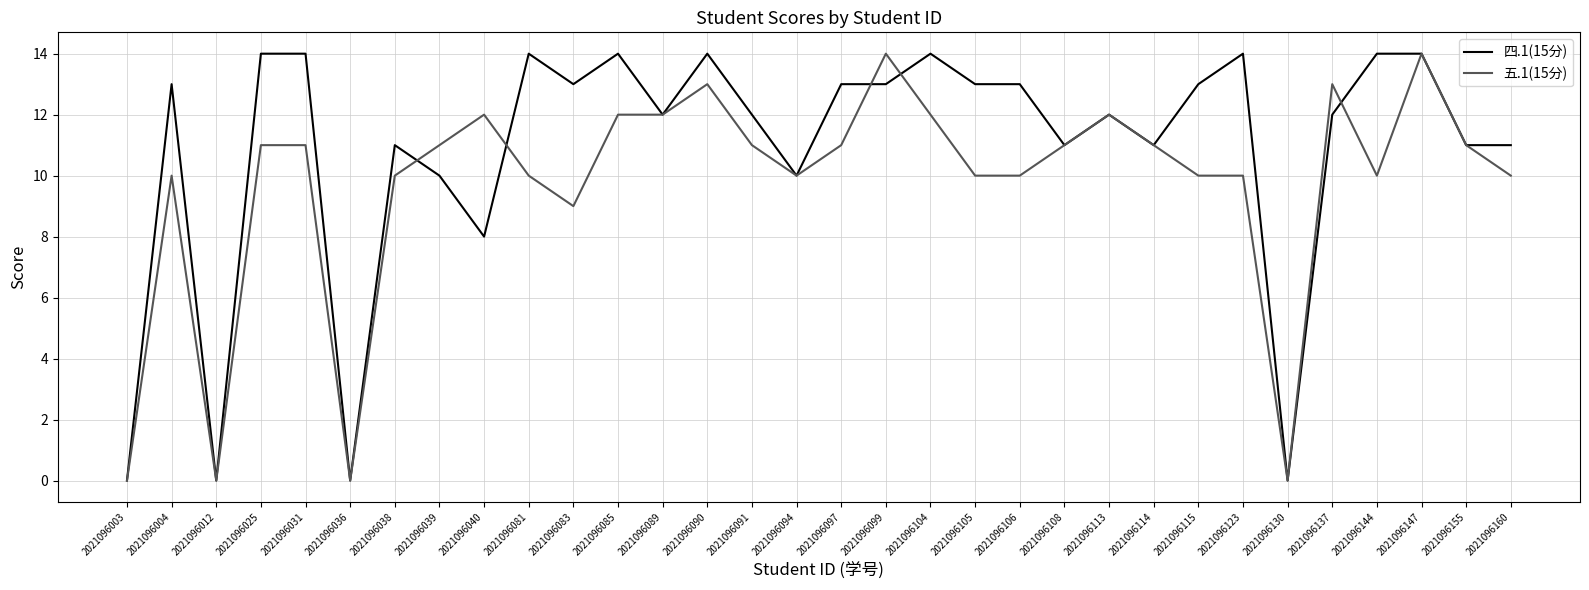

Which series changed the most between 2021096039 and 2021096097?

四.1(15分)